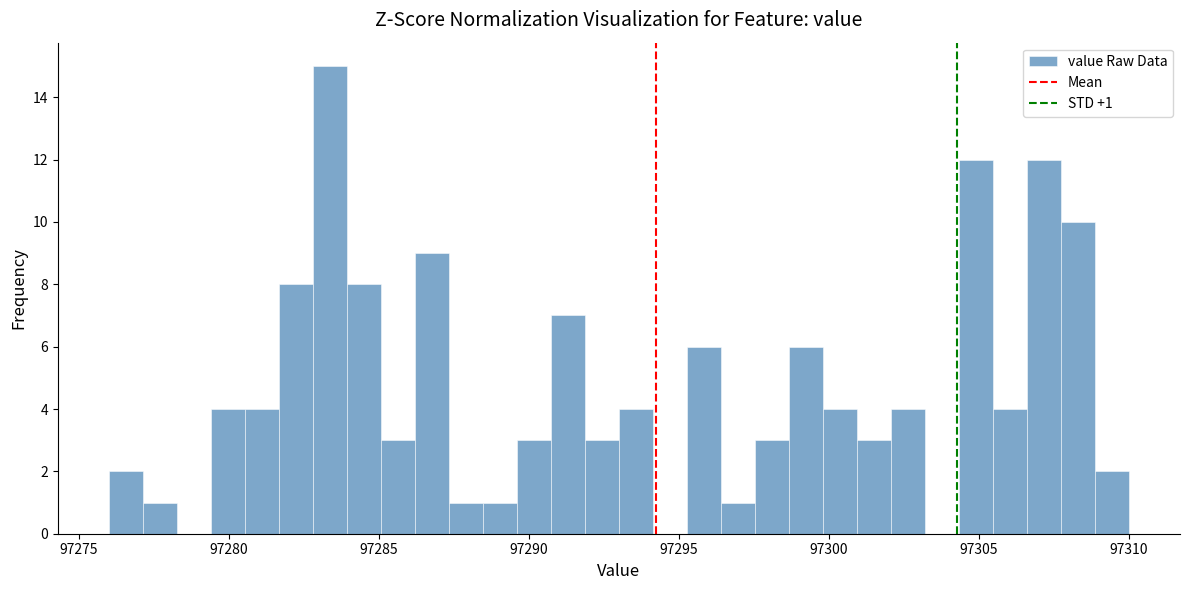

Around what value on the x-axis is the tallest bar? Give the approximate position of its centre, as read against the axis.

97283.5